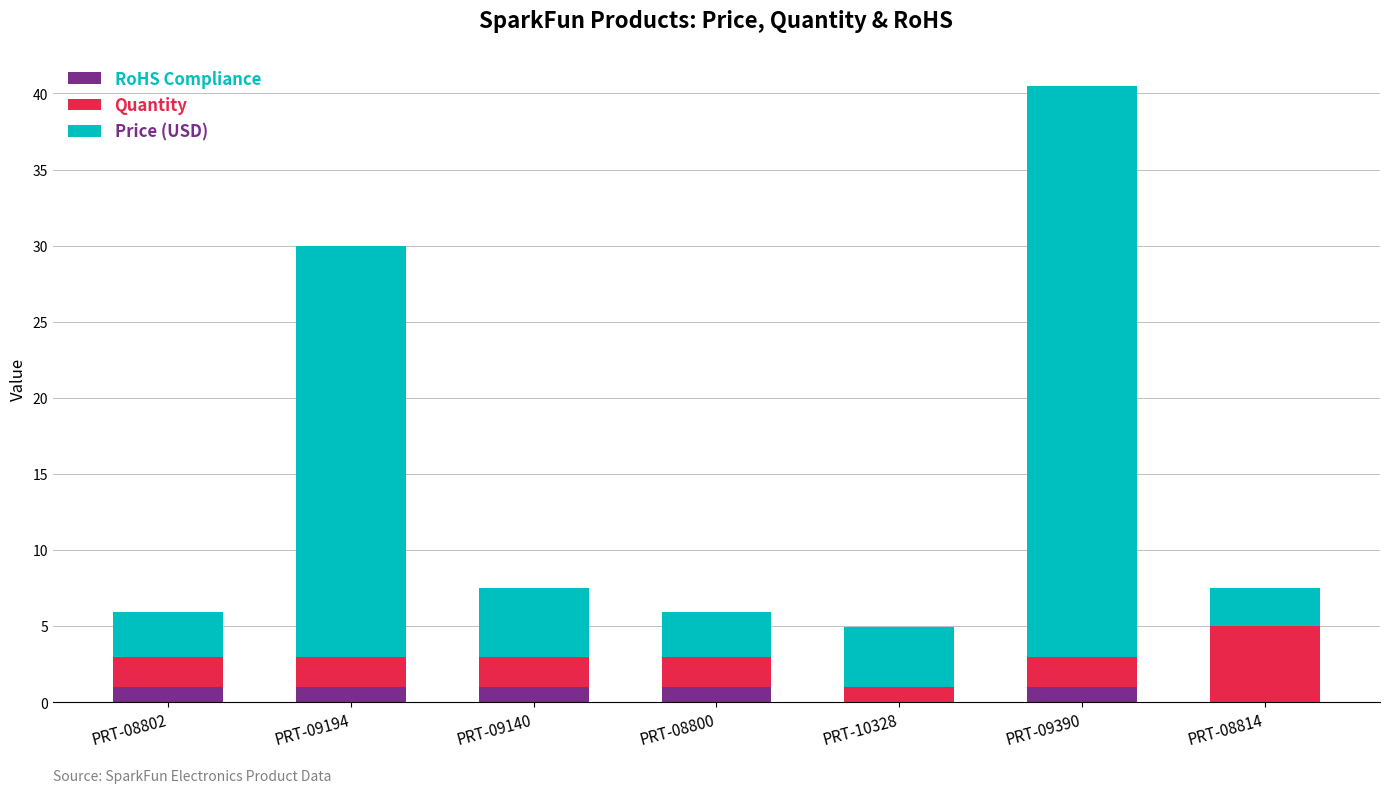

What is the sum of the RoHS Compliance values at PRT-09194 and PRT-09140?

2.0